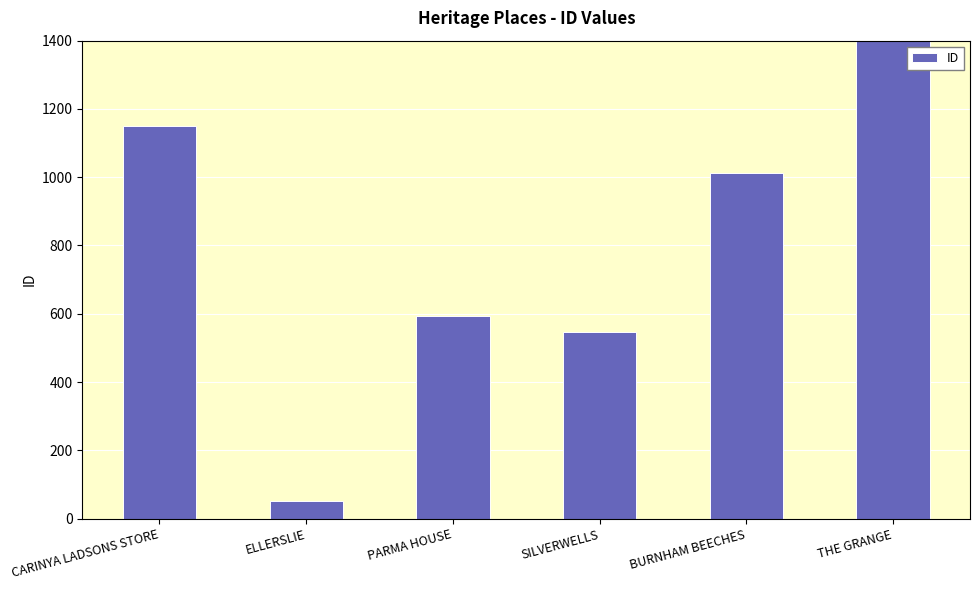

Reading left to right, transcribe all the data shown in this chart.

1149	52	593	548	1013	4025